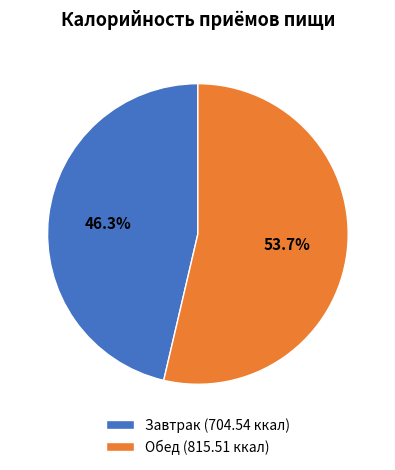

Is there a majority slice in this chart?

Yes